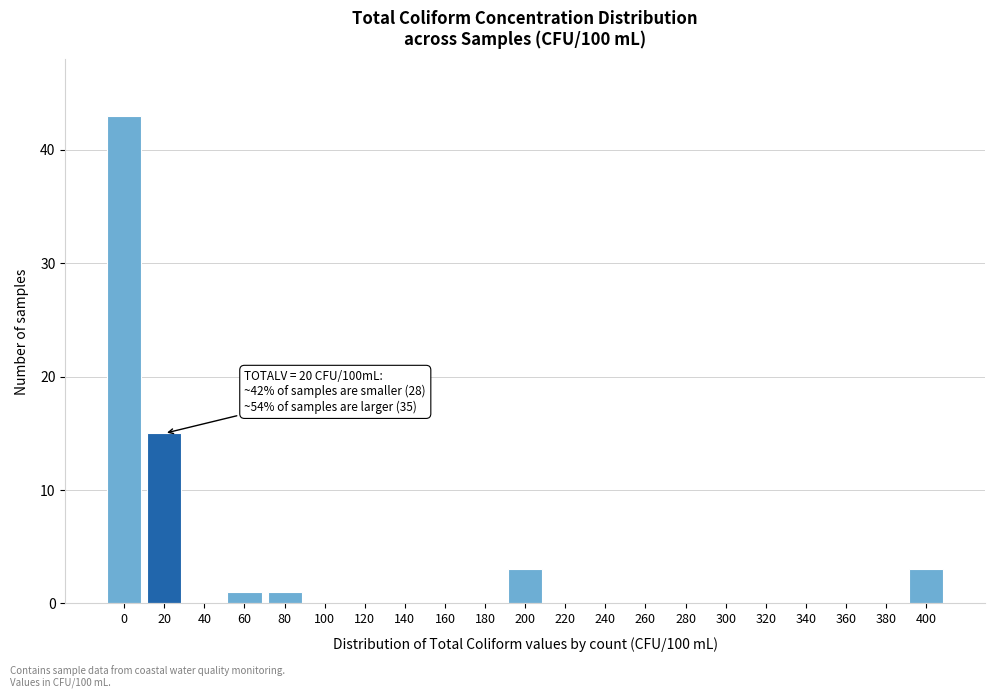

Reading right to left, extract all data points from this chart.

400=3	380=0	360=0	340=0	320=0	300=0	280=0	260=0	240=0	220=0	200=3	180=0	160=0	140=0	120=0	100=0	80=1	60=1	40=0	20=15	0=43